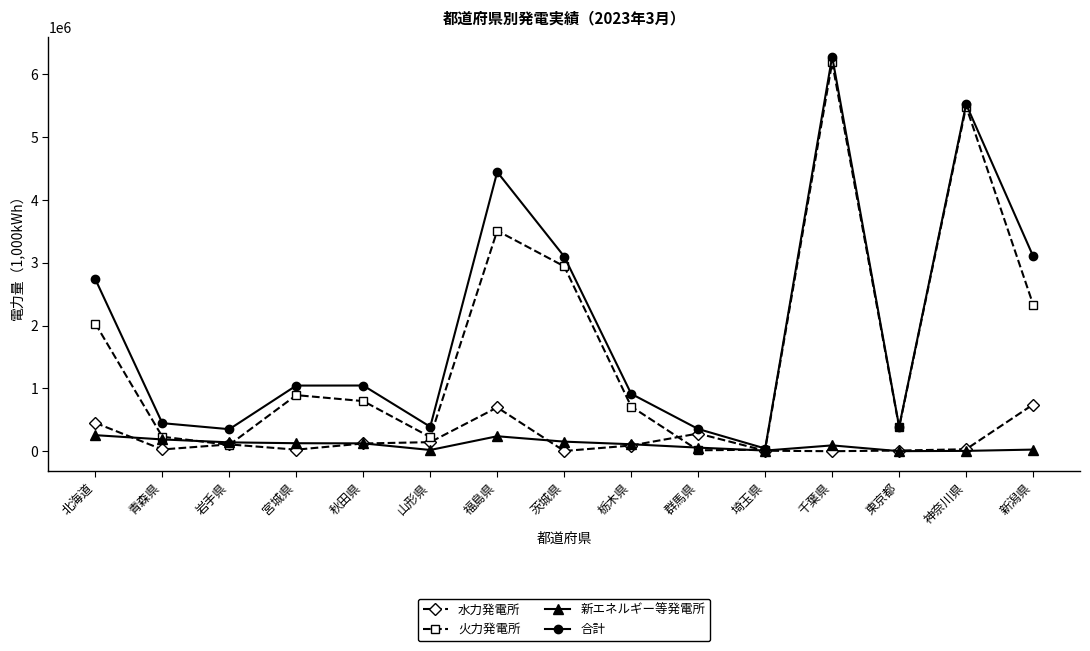

Which series ends up on top after the final intersection of 新エネルギー等発電所 and 水力発電所?

水力発電所